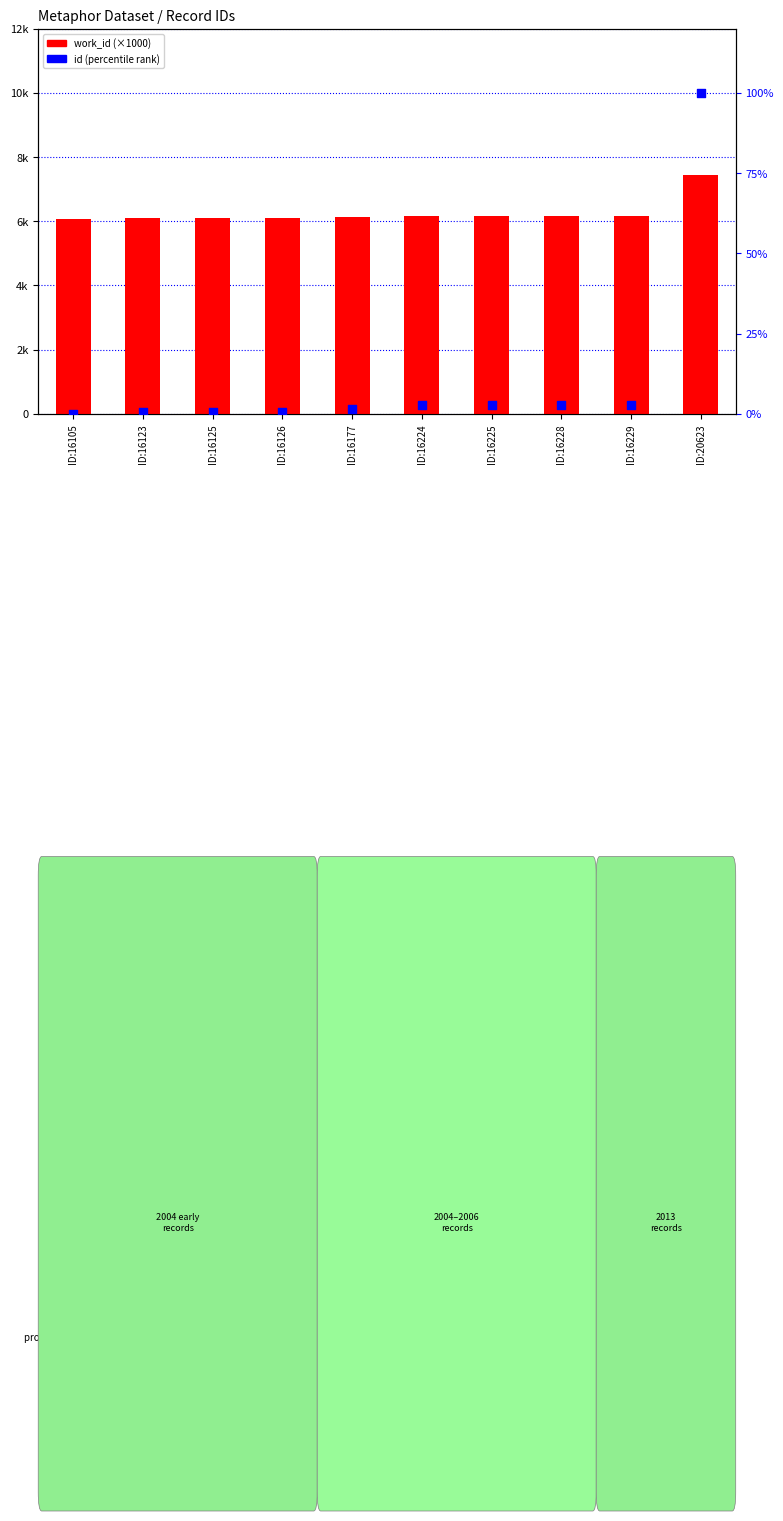

What are all the series names shown in the legend?

work_id (×1000), id (percentile)